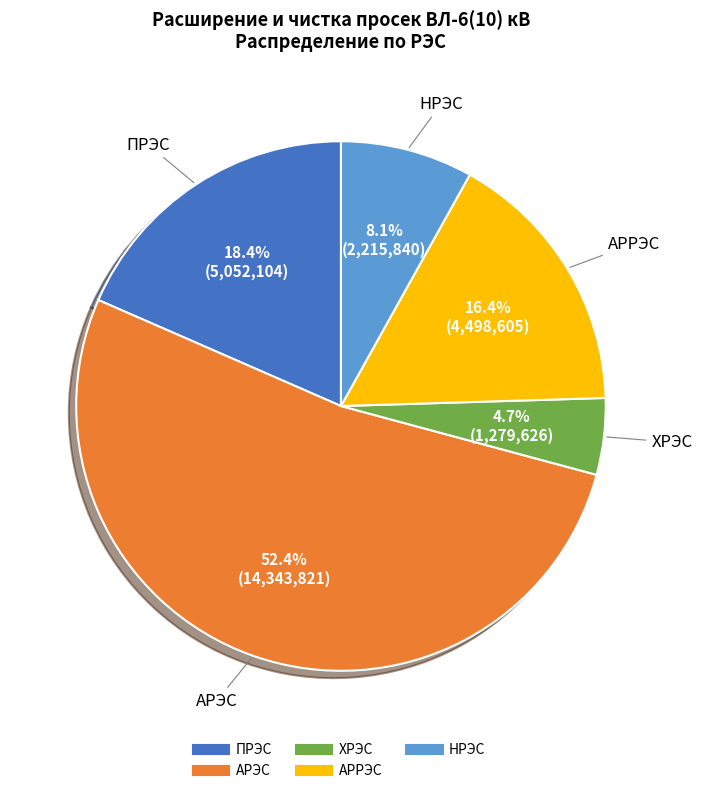

Is it true that ХРЭС is 5% of the pie?

True